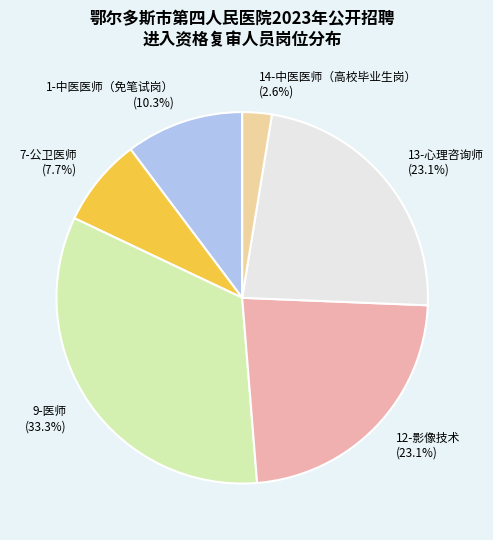

Combined, do 7-公卫医师 and 13-心理咨询师 account for over 50%?

No